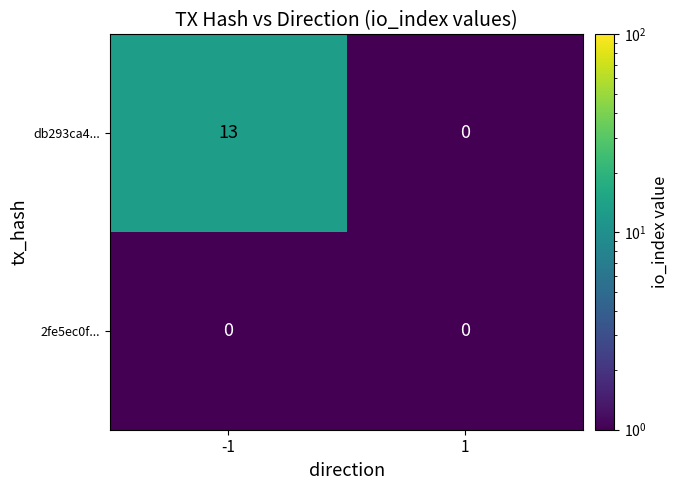

Reading left to right, what are all the values shown in this chart?

db293ca4...: 13	0
2fe5ec0f...: 0	0